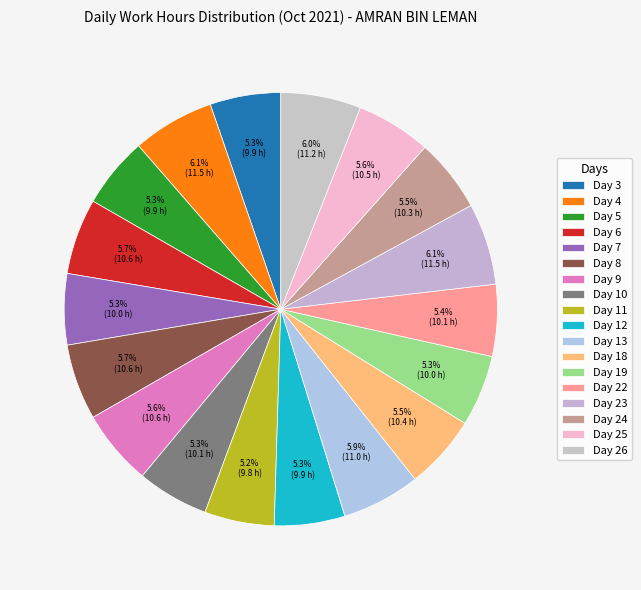

How many slices are in this pie chart?

18